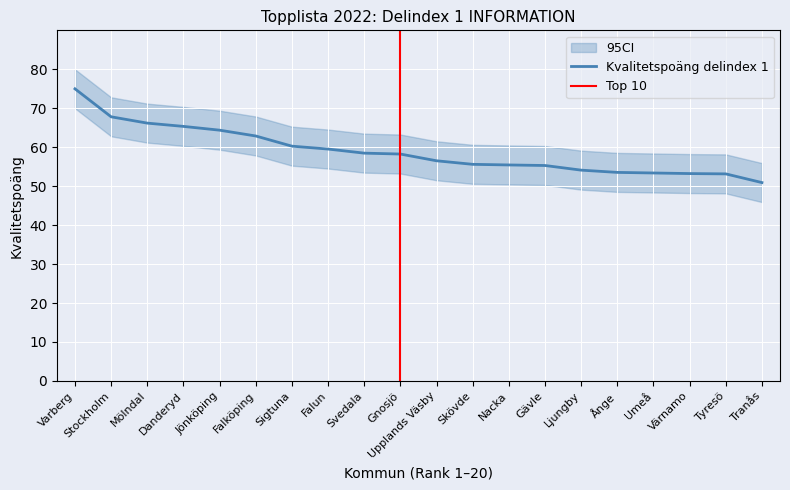

What position from the right is Jönköping?

16